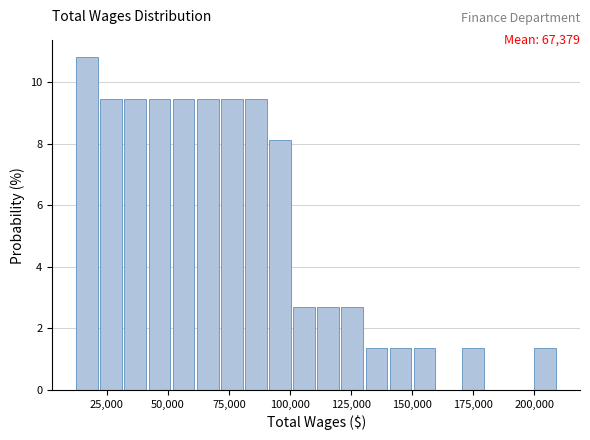

Around what value on the x-axis is the tallest bar? Give the approximate position of its centre, as read against the axis.

15000